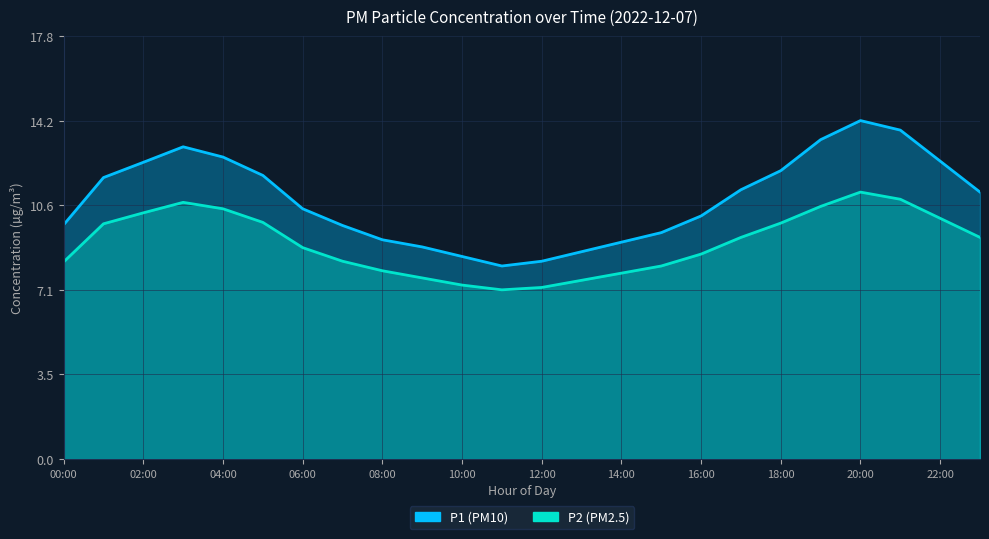

How many values in the P2 series exceed 9?

12